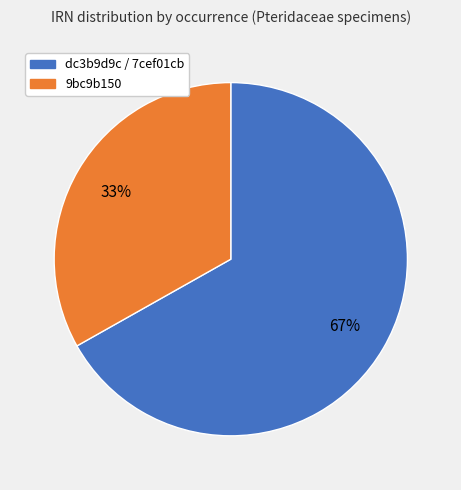

Does any single category account for the majority?

Yes